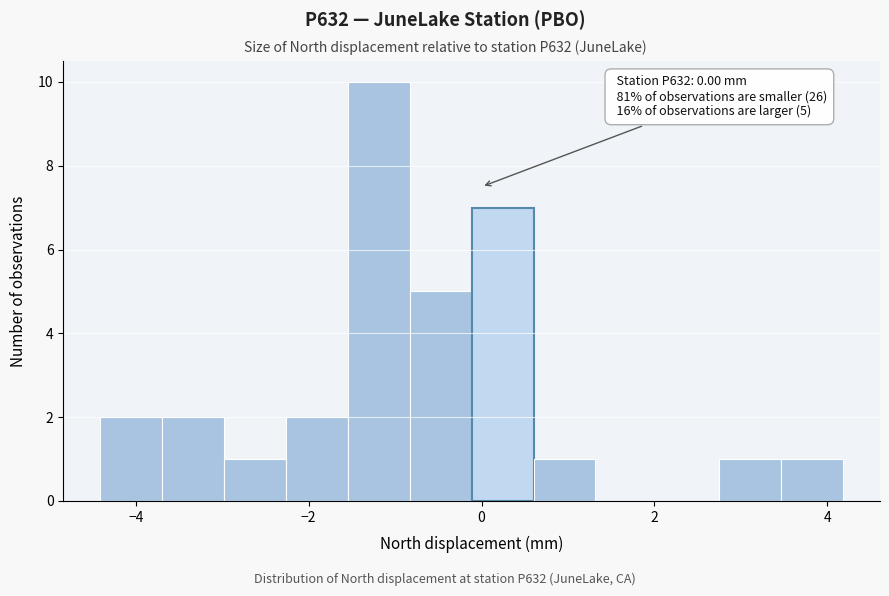

Around what value on the x-axis is the tallest bar? Give the approximate position of its centre, as read against the axis.

-1.2